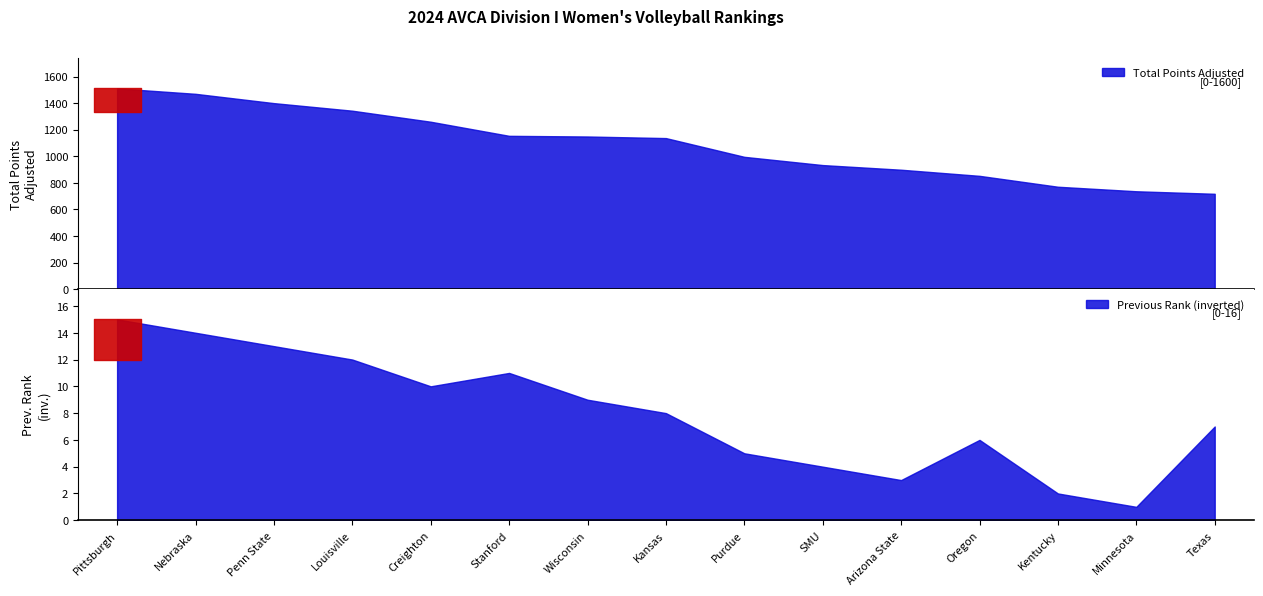

What position from the left is Minnesota?

14